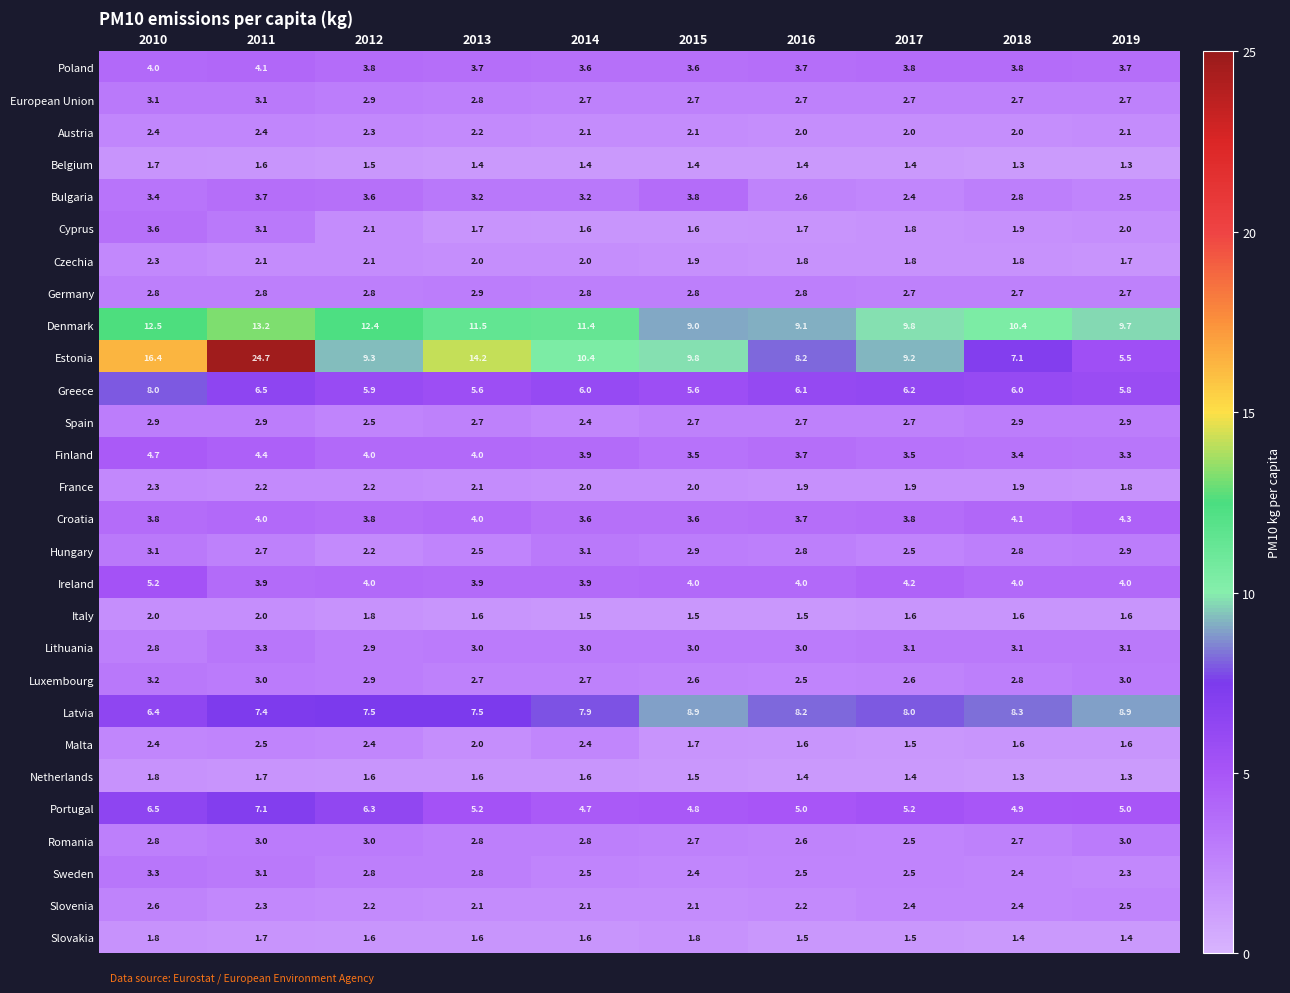

What is the sum of all Luxembourg values?

28.0